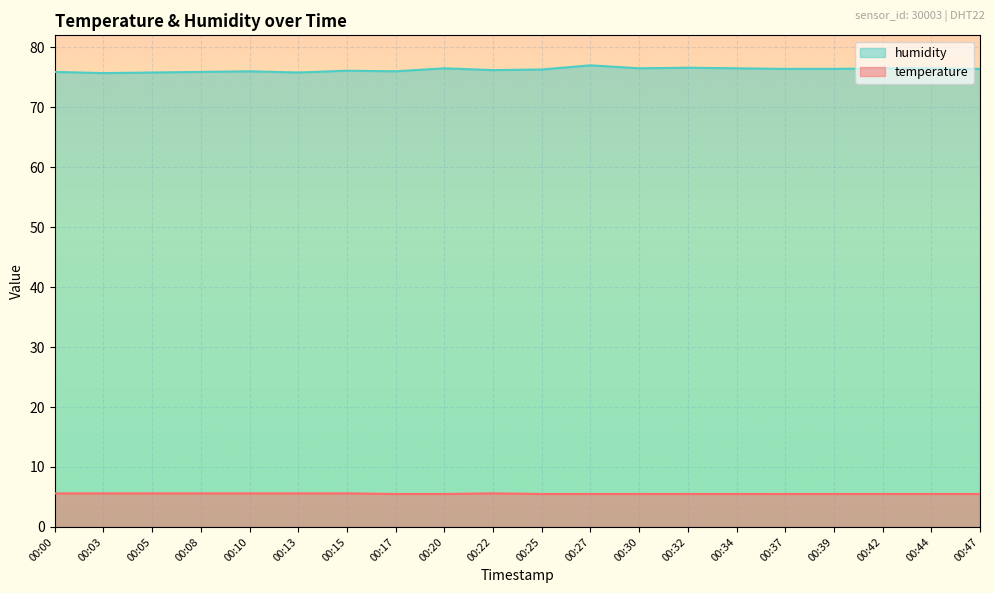

What is the difference between the highest and lowest values at 00:20?

71.0